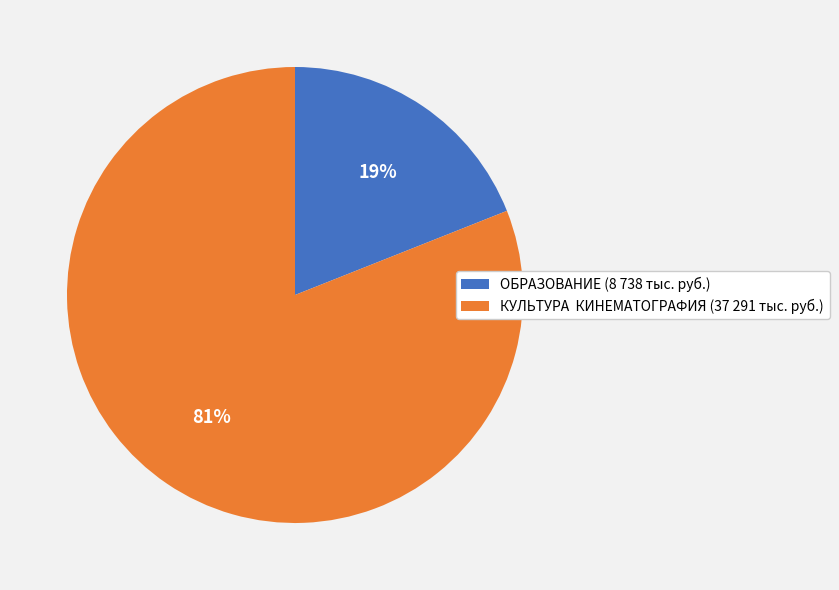

To the nearest percent, what percentage of the pie is КУЛЬТУРА КИНЕМАТОГРАФИЯ (37 291 тыс. руб.)?

81%